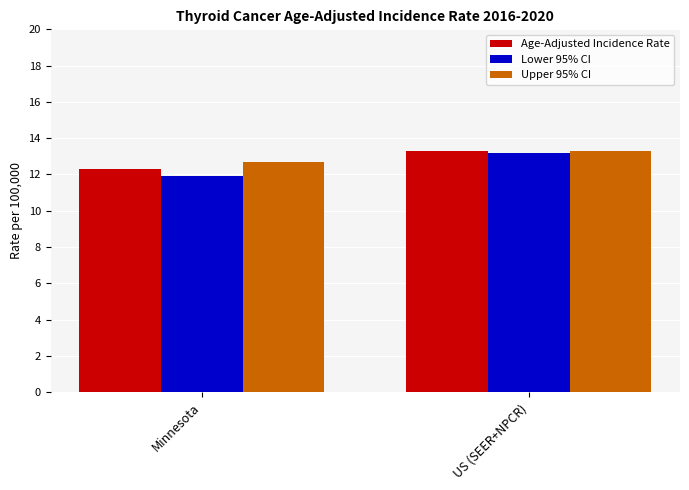

Reading right to left, what are all the values shown in this chart?

Age-Adjusted Incidence Rate: US (SEER+NPCR)=13.3	Minnesota=12.3
Lower 95% CI: US (SEER+NPCR)=13.2	Minnesota=11.9
Upper 95% CI: US (SEER+NPCR)=13.3	Minnesota=12.7